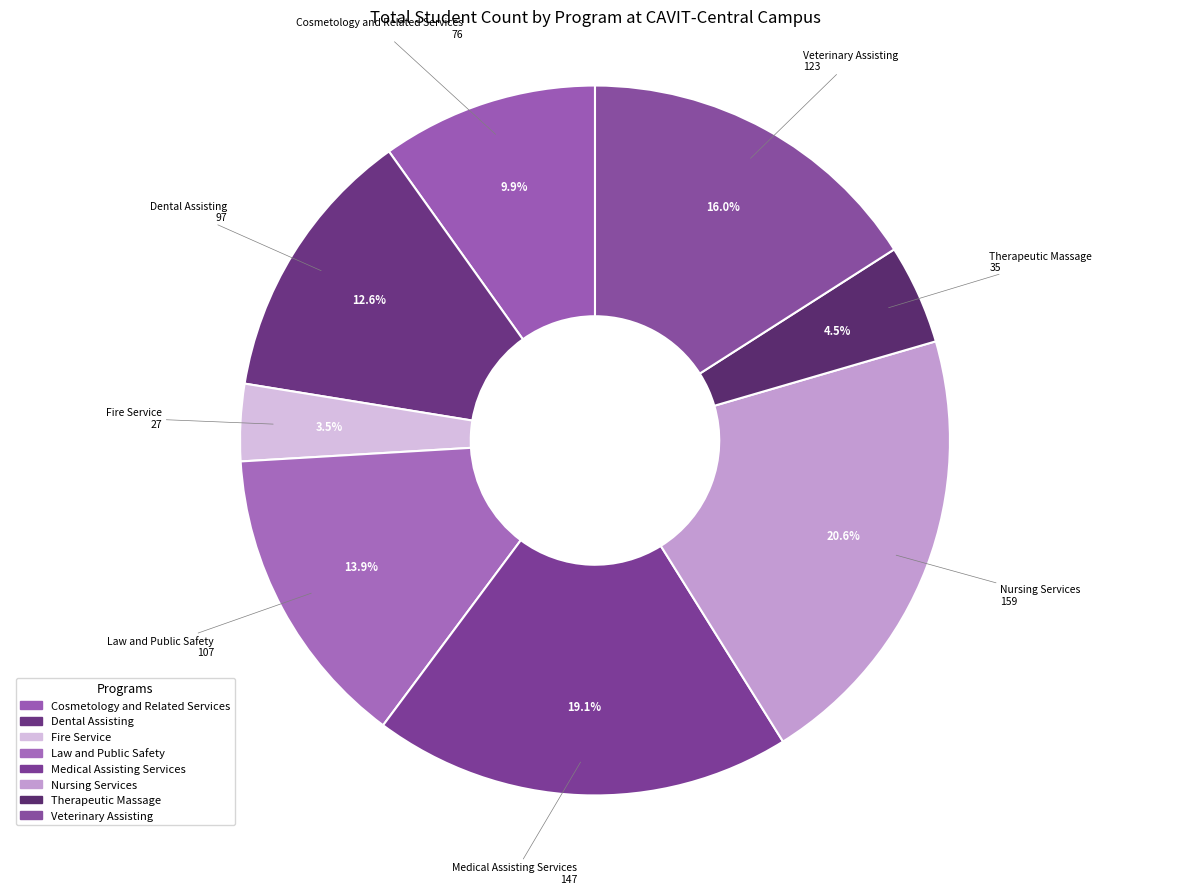

What is the largest slice in the pie chart?

Nursing Services